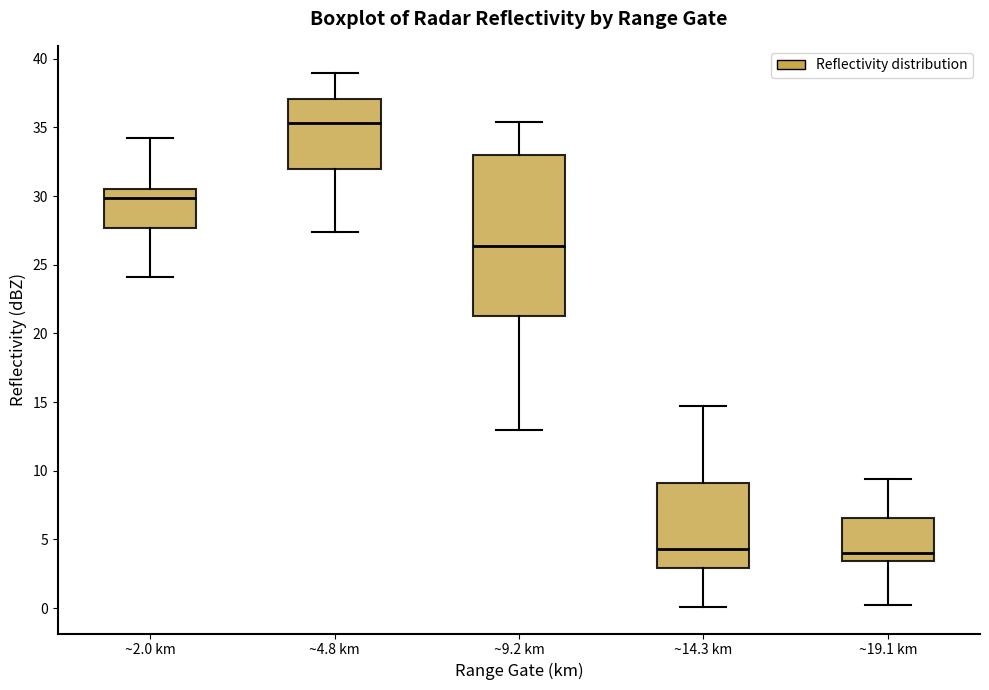

Comparing the boxes themselves (not the whiskers), which one is the tallest?

~9.2 km